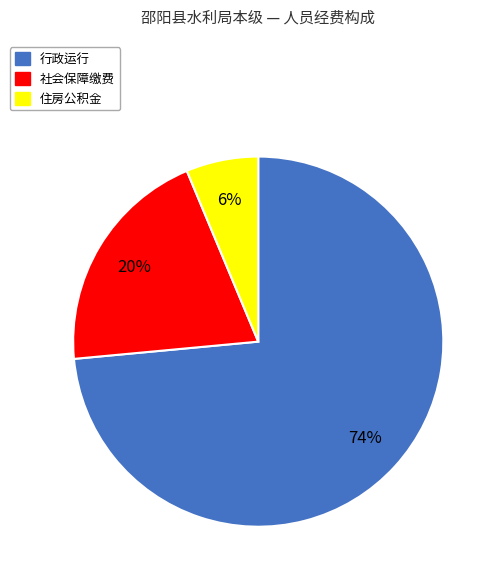

How many segments does this pie chart have?

3